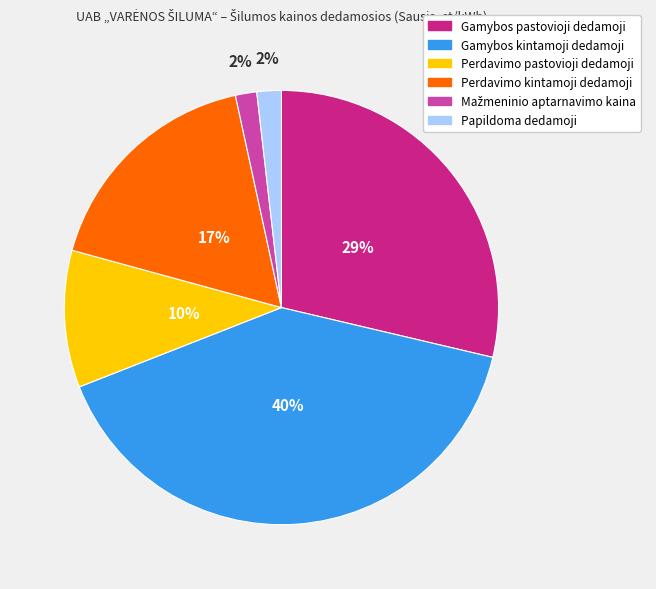

To the nearest percent, what portion does Gamybos kintamoji dedamoji represent?

40%